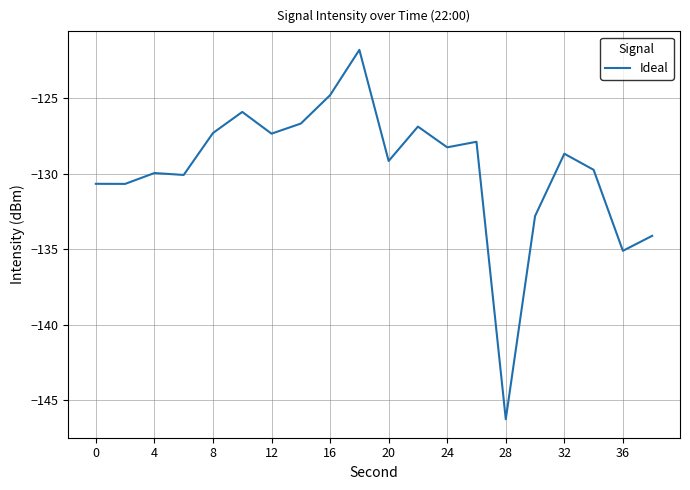

Does the chart have visible grid lines?

Yes